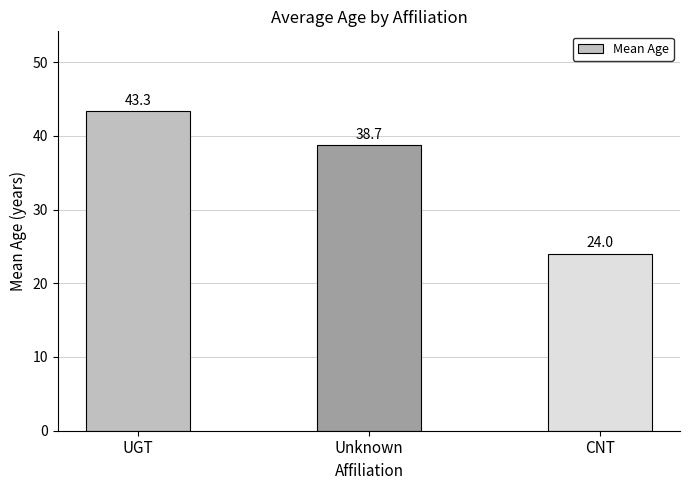

Which has a higher value, UGT or Unknown?

UGT